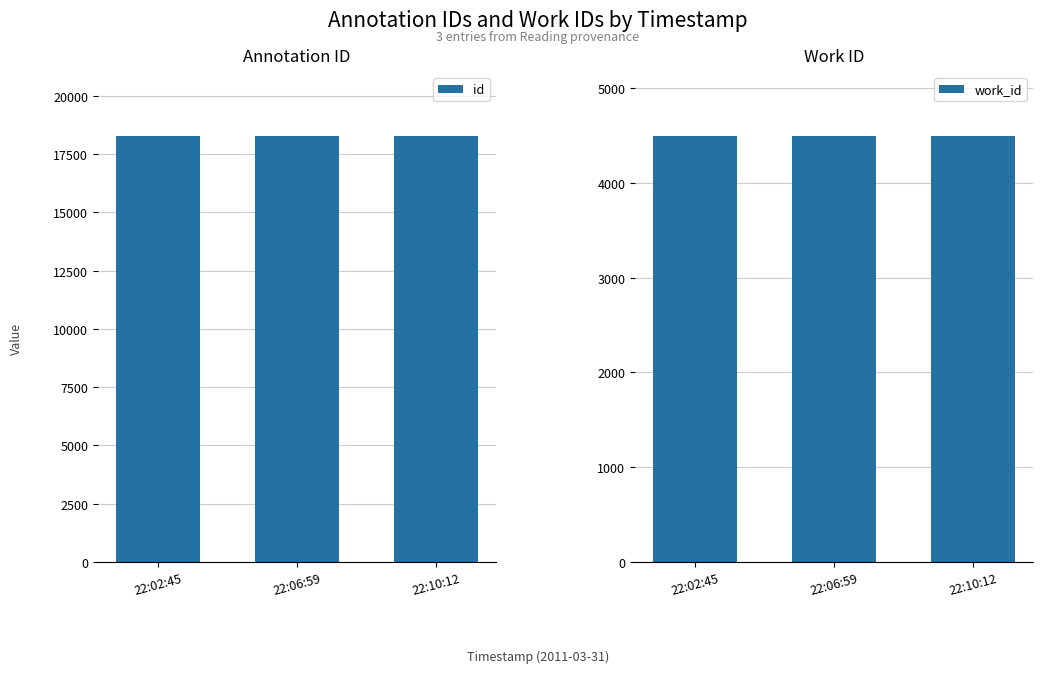

List the series in order of their overall mean, lowest first.

work_id, id